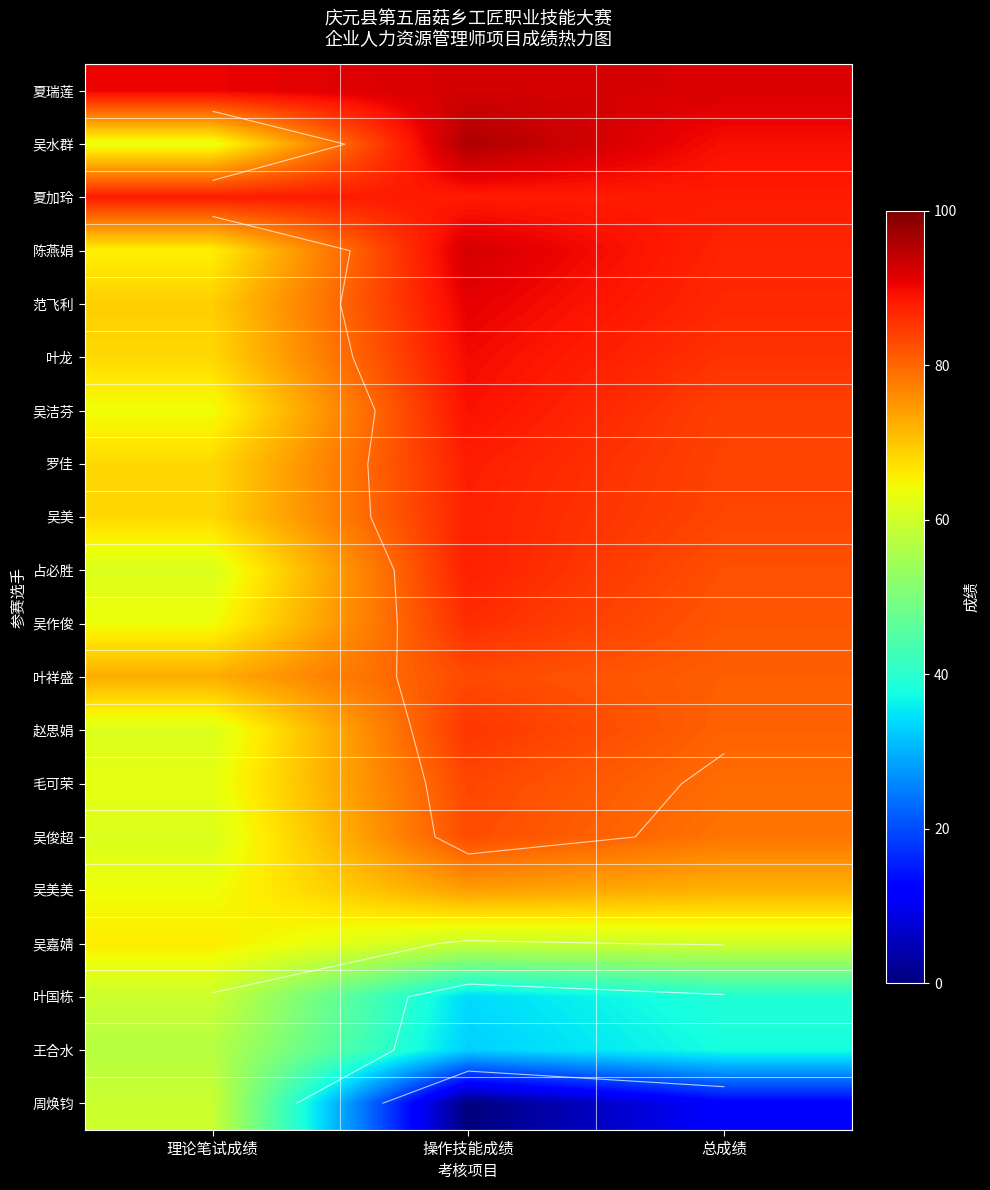

What is the difference between the second highest and minimum values in the 罗佳 series?

15.8